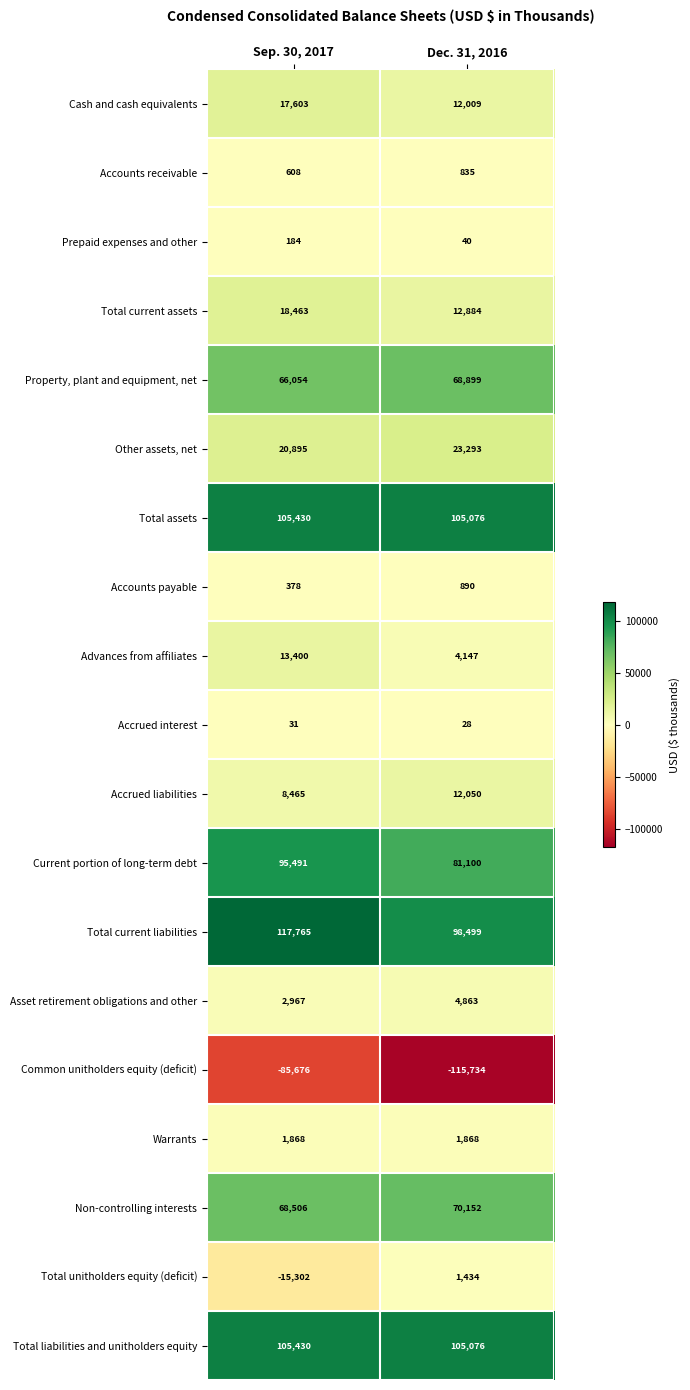

What is the total value across all series at Dec. 31, 2016?

487409